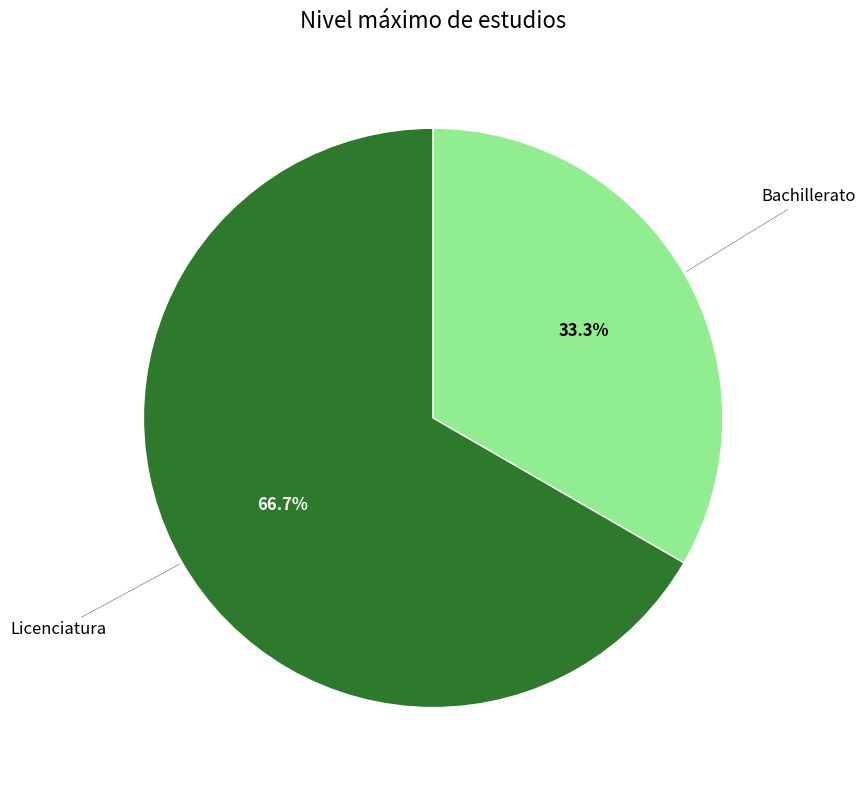

Which slice is the smallest?

Bachillerato